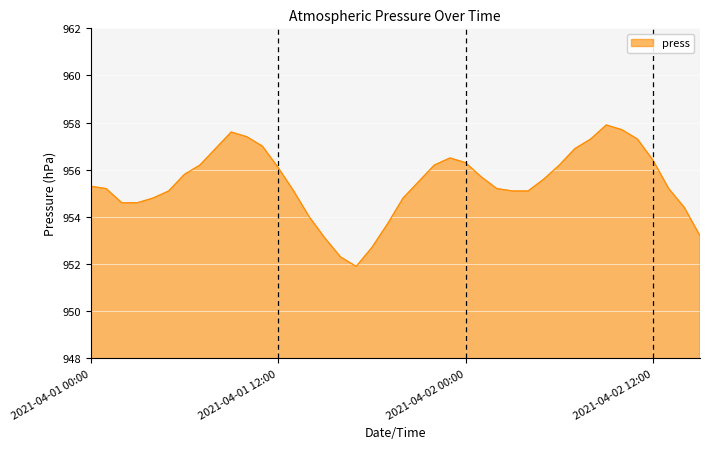

What is the difference between the maximum and minimum values?

6.0